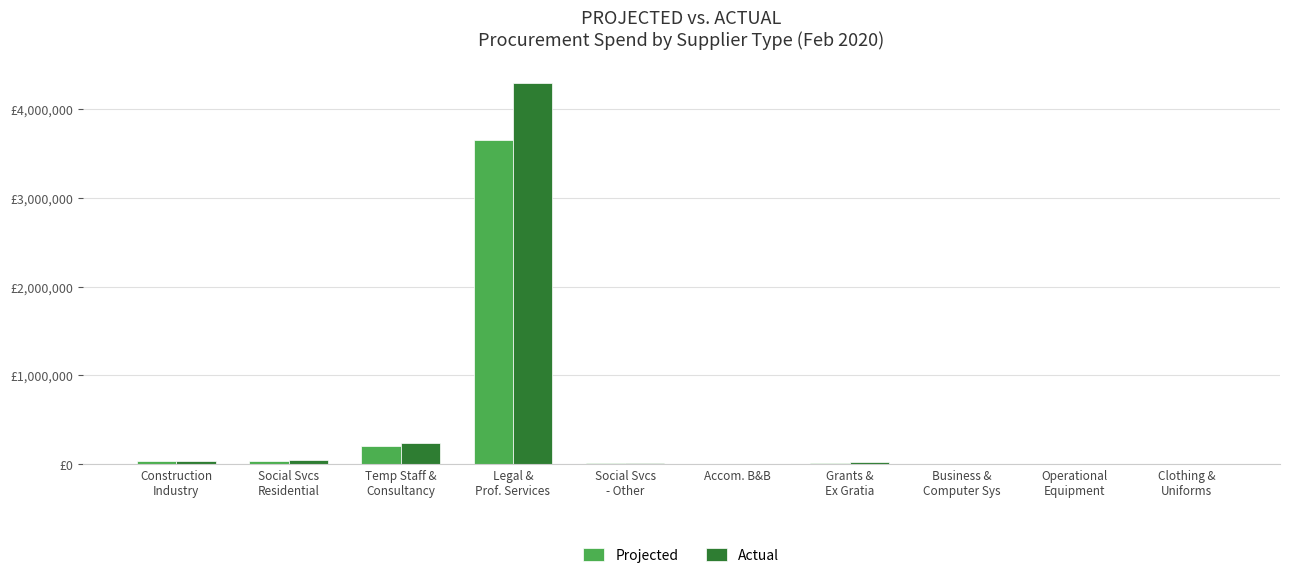

Reading left to right, transcribe all the data shown in this chart.

Projected: Construction
Industry=33102.7	Social Svcs
Residential=37676.9	Temp Staff &
Consultancy=198750.4	Legal &
Prof. Services=3648596.0	Social Svcs
- Other=10444.2	Accom. B&B=2320.5	Grants &
Ex Gratia=16377.2	Business &
Computer Sys=2507.5	Operational
Equipment=3570.0	Clothing &
Uniforms=1288.9
Actual: Construction
Industry=38944.3	Social Svcs
Residential=44325.8	Temp Staff &
Consultancy=233824.0	Legal &
Prof. Services=4292465.9	Social Svcs
- Other=12287.3	Accom. B&B=2730.0	Grants &
Ex Gratia=19267.4	Business &
Computer Sys=2950.0	Operational
Equipment=4200.0	Clothing &
Uniforms=1516.3